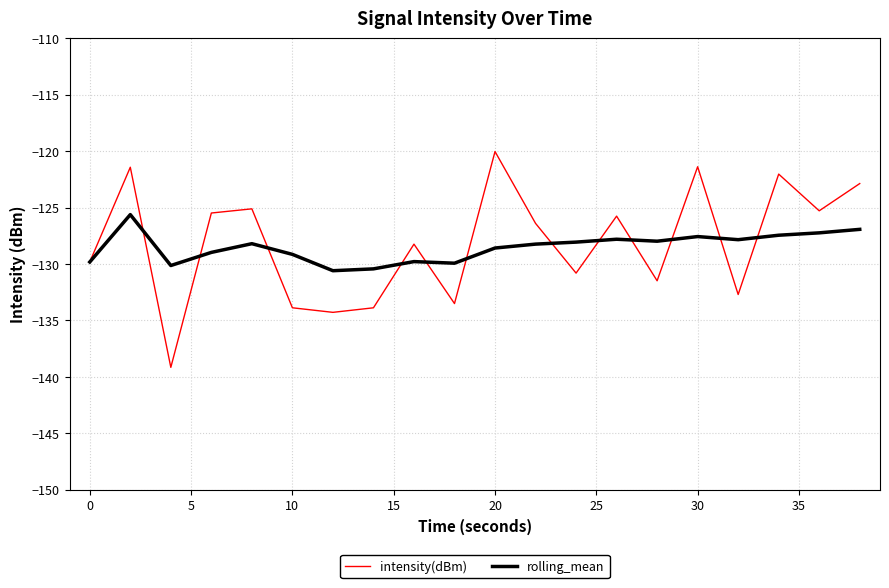

What is the minimum value shown in the chart?

-139.2